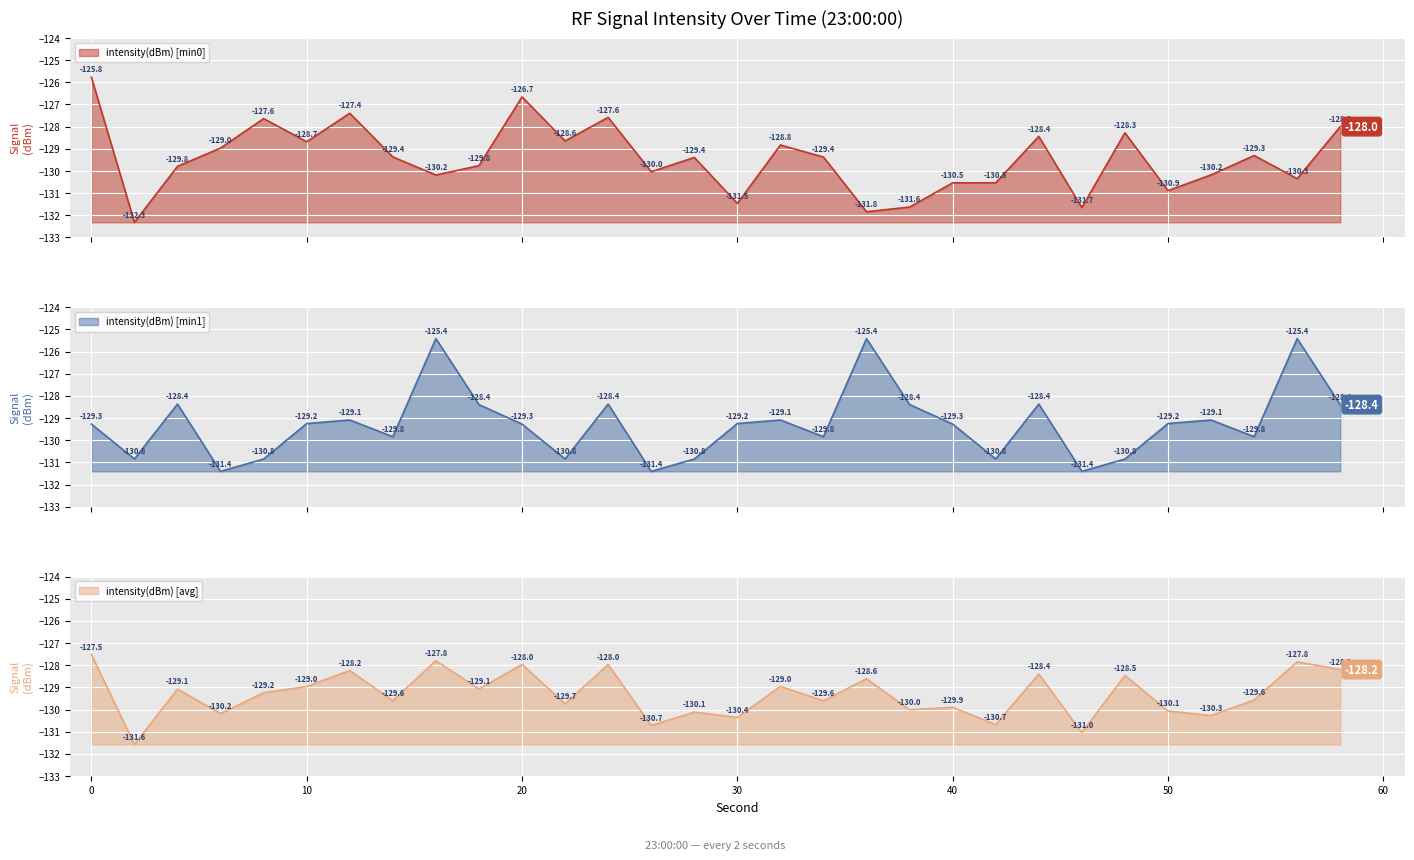

Reading left to right, what are all the values shown in this chart?

intensity(dBm): -125.8	-132.3	-129.8	-129.0	-127.6	-128.7	-127.4	-129.4	-130.2	-129.8	-126.7	-128.6	-127.6	-130.0	-129.4	-131.5	-128.8	-129.4	-131.8	-131.6	-130.5	-130.5	-128.4	-131.7	-128.3	-130.9	-130.2	-129.3	-130.3	-128.0
intensity_min1: -129.3	-130.8	-128.4	-131.4	-130.8	-129.2	-129.1	-129.8	-125.4	-128.4	-129.3	-130.8	-128.4	-131.4	-130.8	-129.2	-129.1	-129.8	-125.4	-128.4	-129.3	-130.8	-128.4	-131.4	-130.8	-129.2	-129.1	-129.8	-125.4	-128.4
intensity_avg: -127.5	-131.6	-129.1	-130.2	-129.2	-129.0	-128.2	-129.6	-127.8	-129.1	-128.0	-129.7	-128.0	-130.7	-130.1	-130.4	-129.0	-129.6	-128.6	-130.0	-129.9	-130.7	-128.4	-131.0	-128.5	-130.1	-130.3	-129.6	-127.8	-128.2